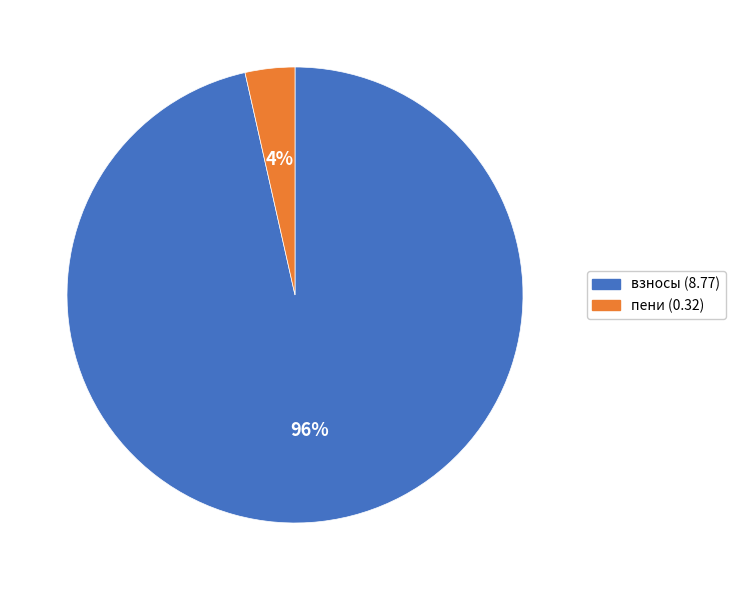

What percentage is the пени (0.32) slice, to the nearest percent?

4%